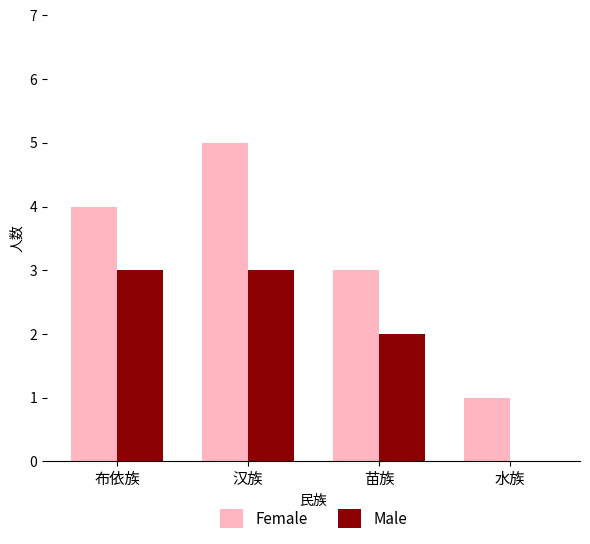

What are all the series names shown in the legend?

Female, Male